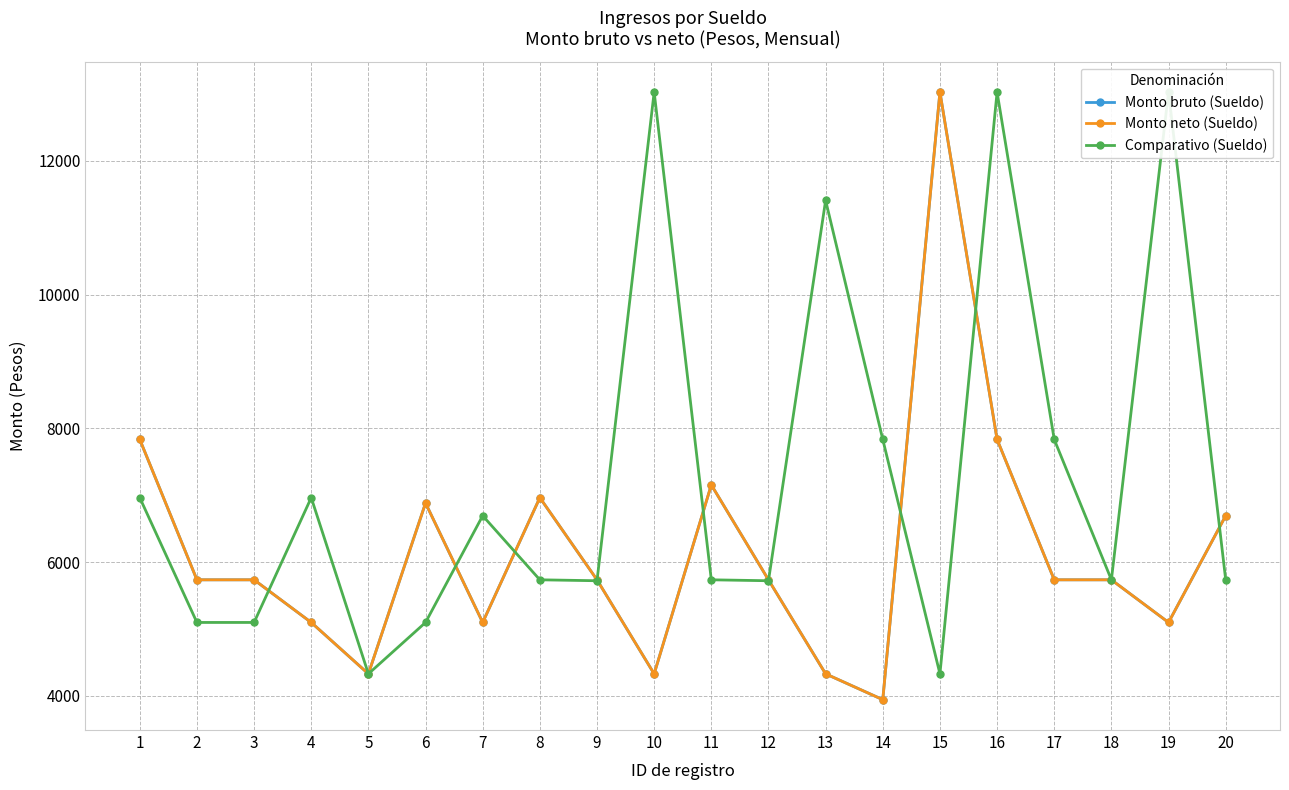

At which category does Comparativo (Sueldo) reach its first local valley?

5